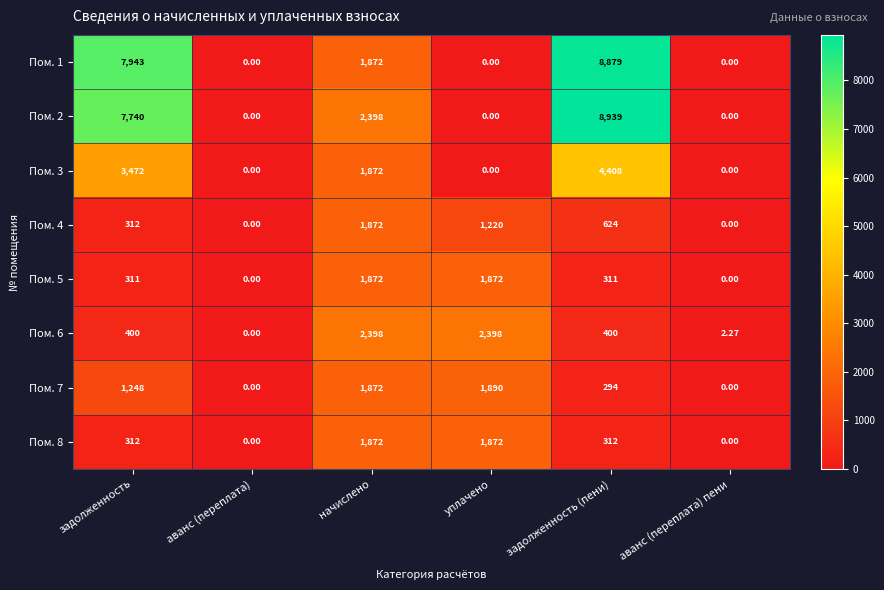

At which category is the sum across all series the highest?

задолженность (пени)